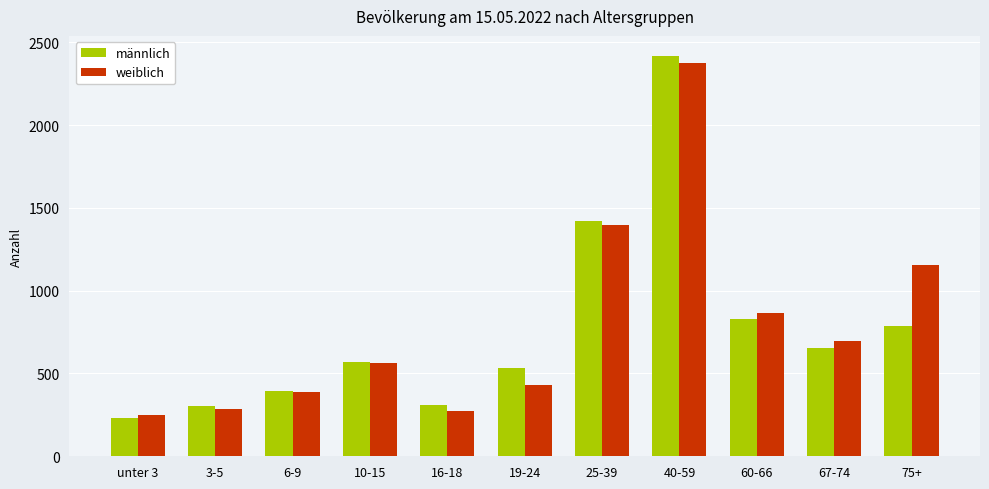

At which label does männlich reach its peak?

40-59